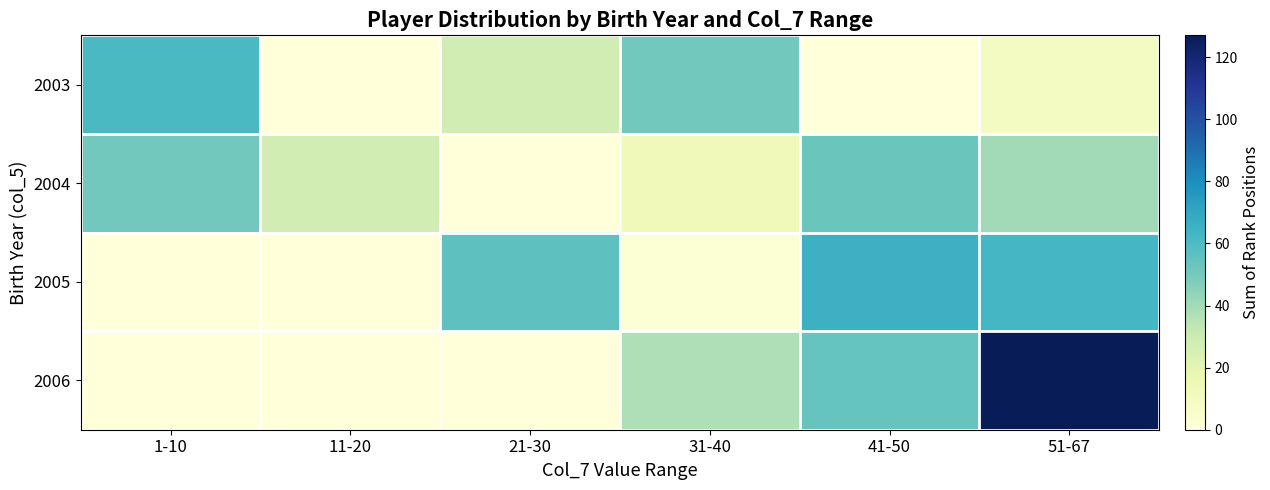

Which series has the largest total across all categories?

2006